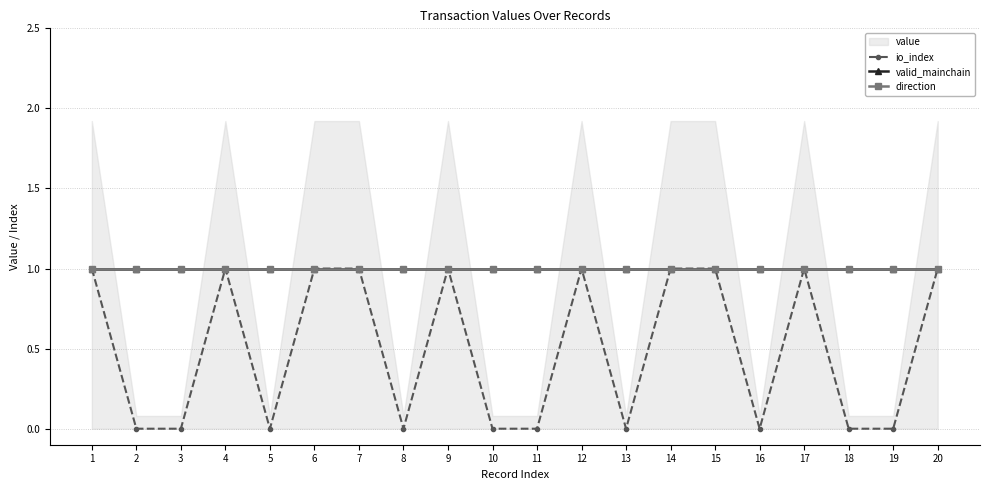

Which series changed the most between 12 and 16?

io_index